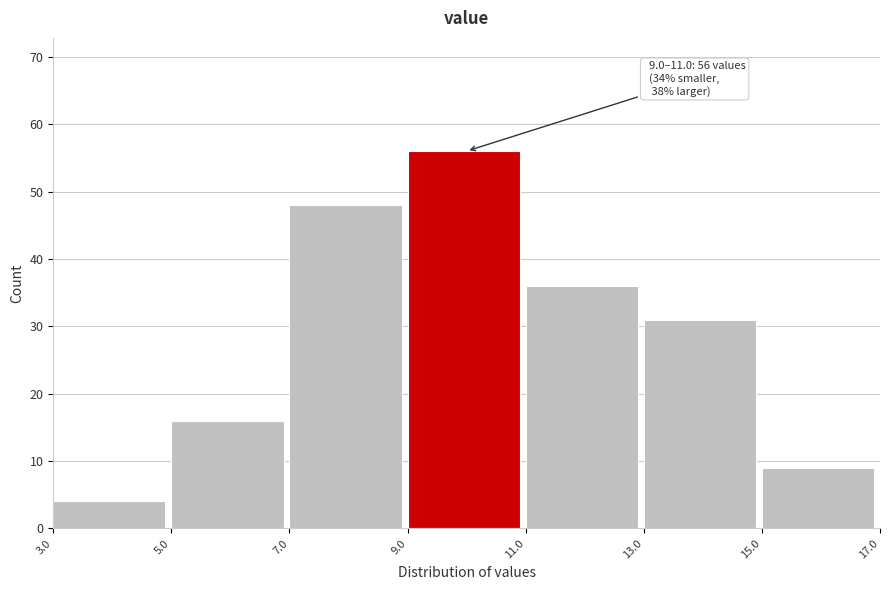

Which range on the x-axis has the tallest bar?

9.0 to 11.0